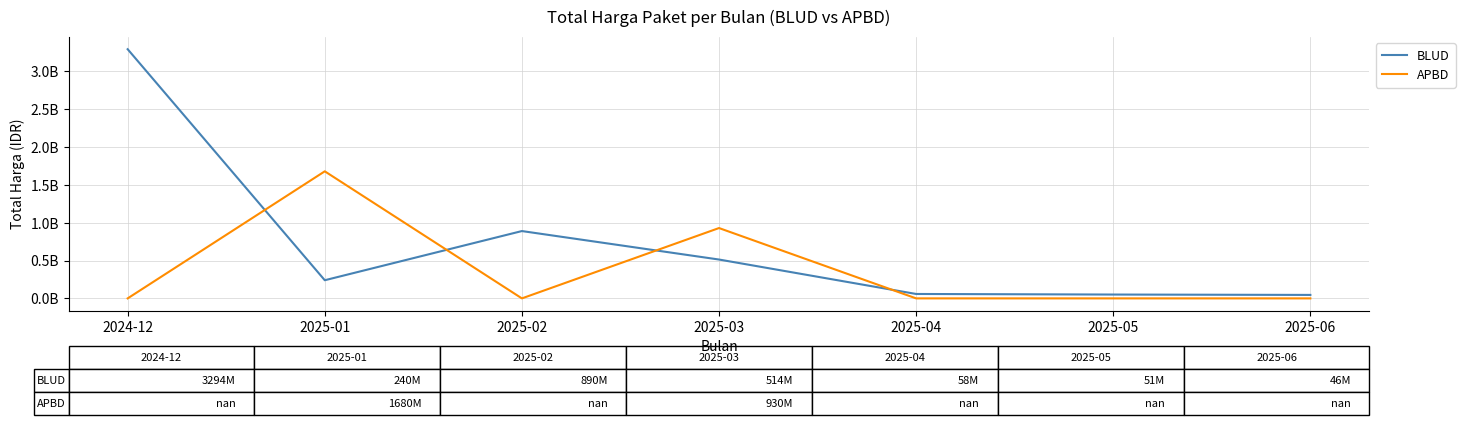

What position from the right is 2025-03?

4